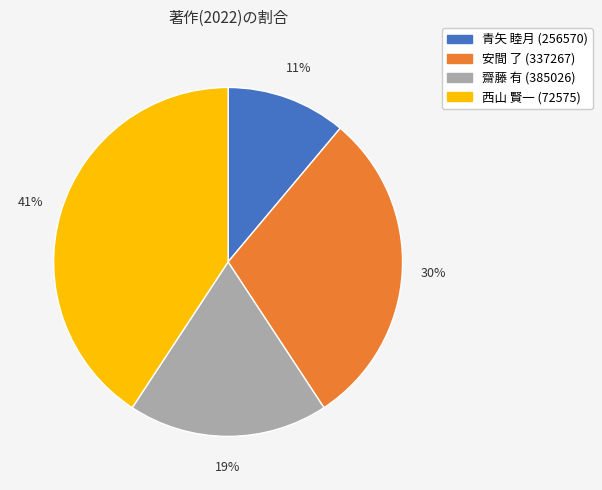

Which category has the smallest portion of the pie?

青矢 睦月 (256570)